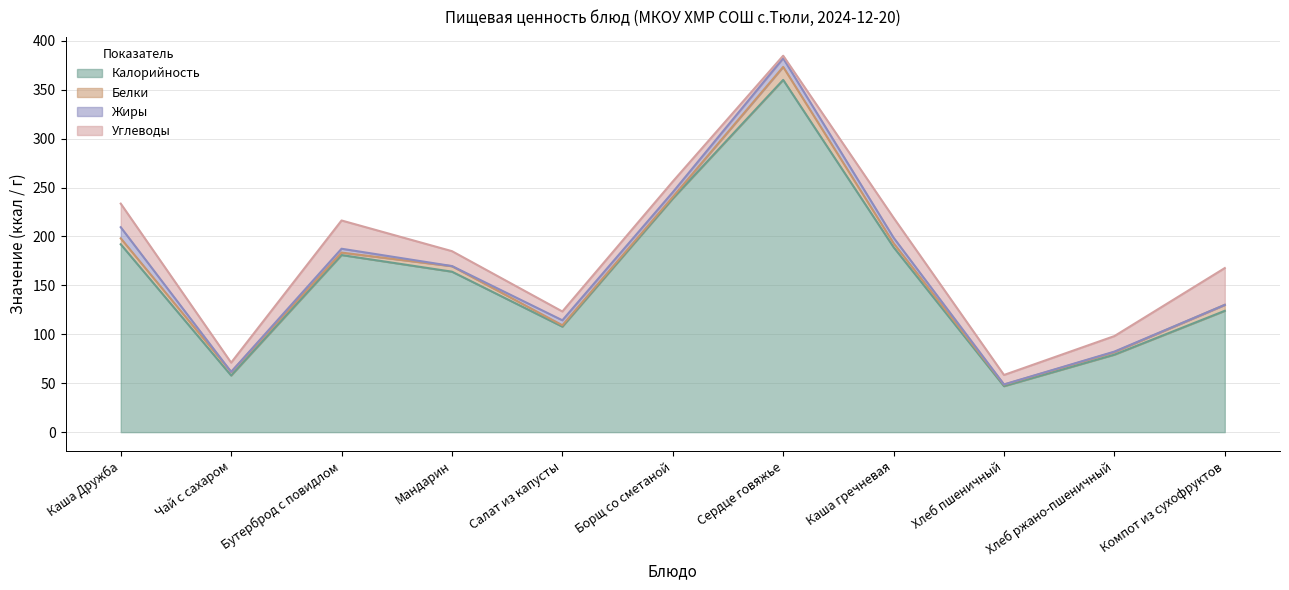

At Мандарин, list the series in order from smallest to largest.

Жиры, Белки, Углеводы, Калорийность